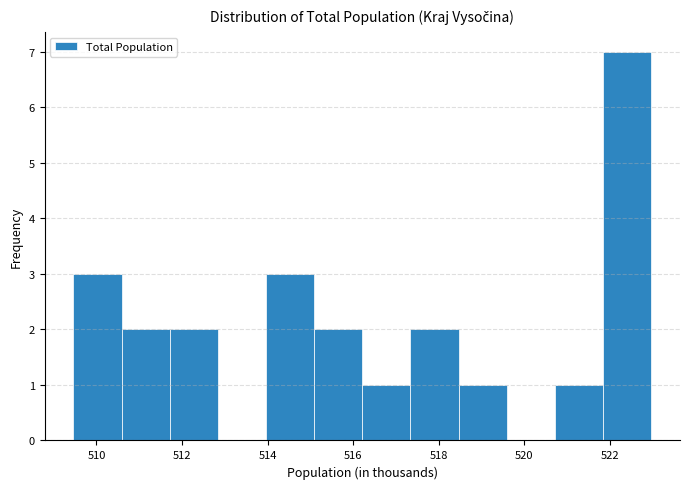

Reading left to right, list every bar in this chart as the range it spans on the x-axis followed by its height. Neither the bar edges nor the heights are printed on the chart, so give them approximately, as read against the axes.

509.4 to 510.6: 3
510.6 to 511.8: 2
511.8 to 512.8: 2
512.8 to 514.0: 0
514.0 to 515.0: 3
515.0 to 516.2: 2
516.2 to 517.4: 1
517.4 to 518.4: 2
518.4 to 519.6: 1
519.6 to 520.8: 0
520.8 to 521.8: 1
521.8 to 523.0: 7